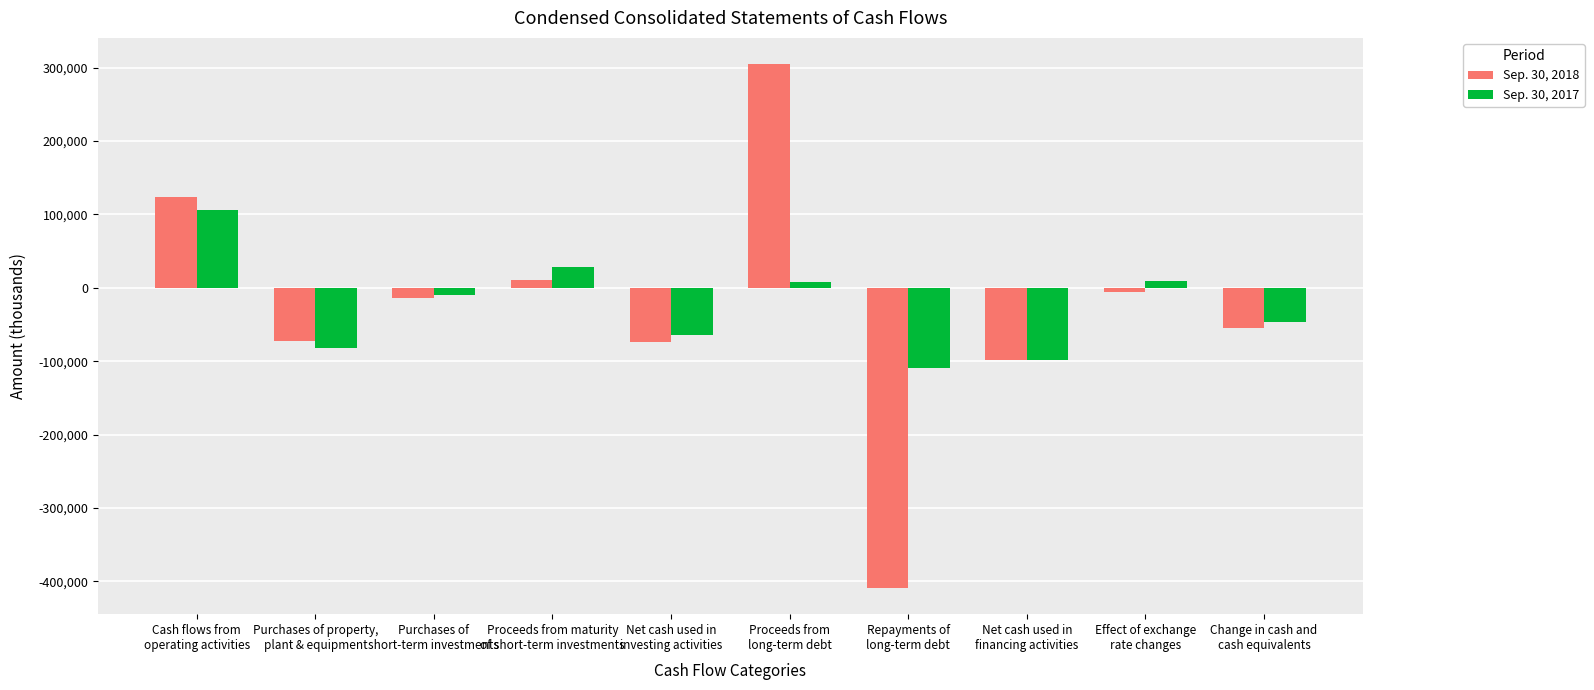

What is the greatest value displayed?

304656